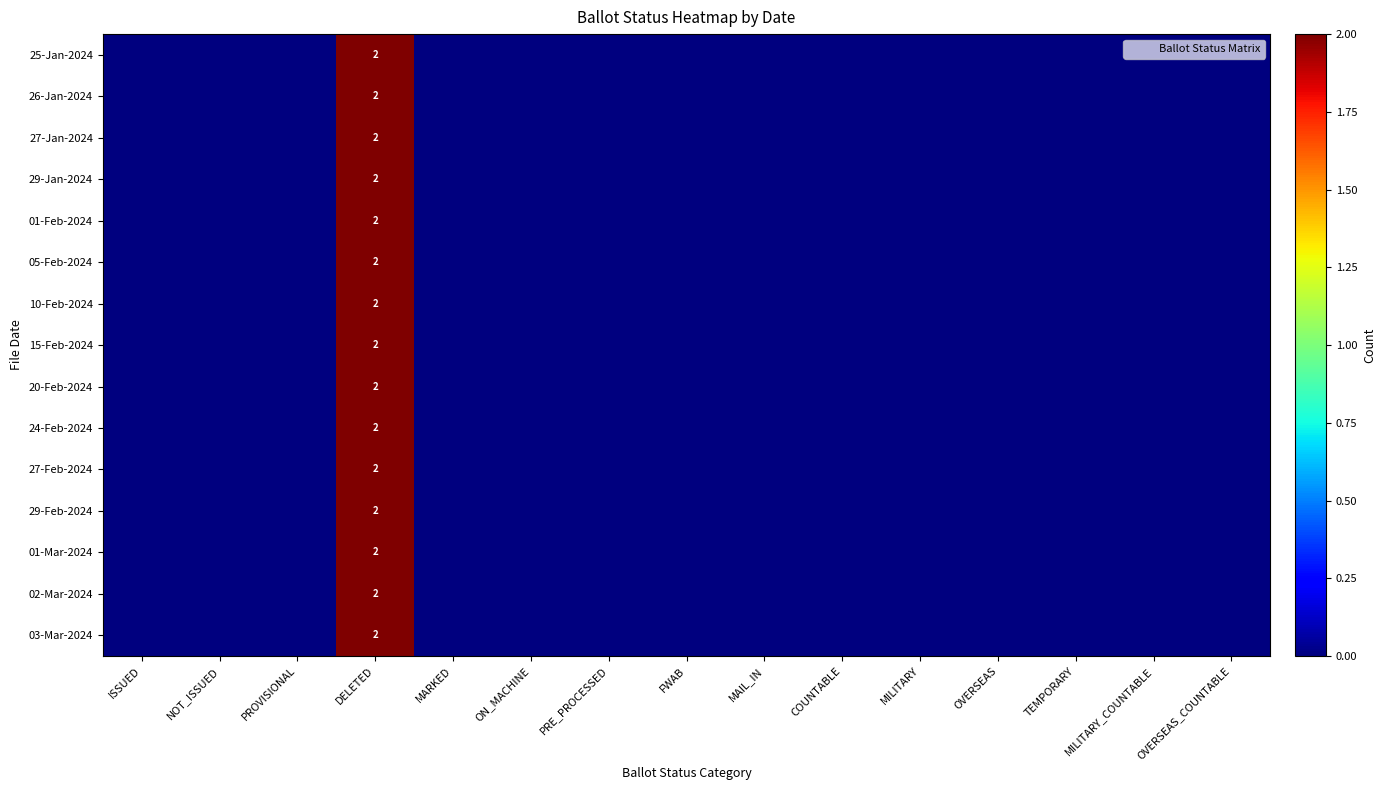

Rank the series at MILITARY from lowest to highest value.

25-Jan-2024, 26-Jan-2024, 27-Jan-2024, 29-Jan-2024, 01-Feb-2024, 05-Feb-2024, 10-Feb-2024, 15-Feb-2024, 20-Feb-2024, 24-Feb-2024, 27-Feb-2024, 29-Feb-2024, 01-Mar-2024, 02-Mar-2024, 03-Mar-2024